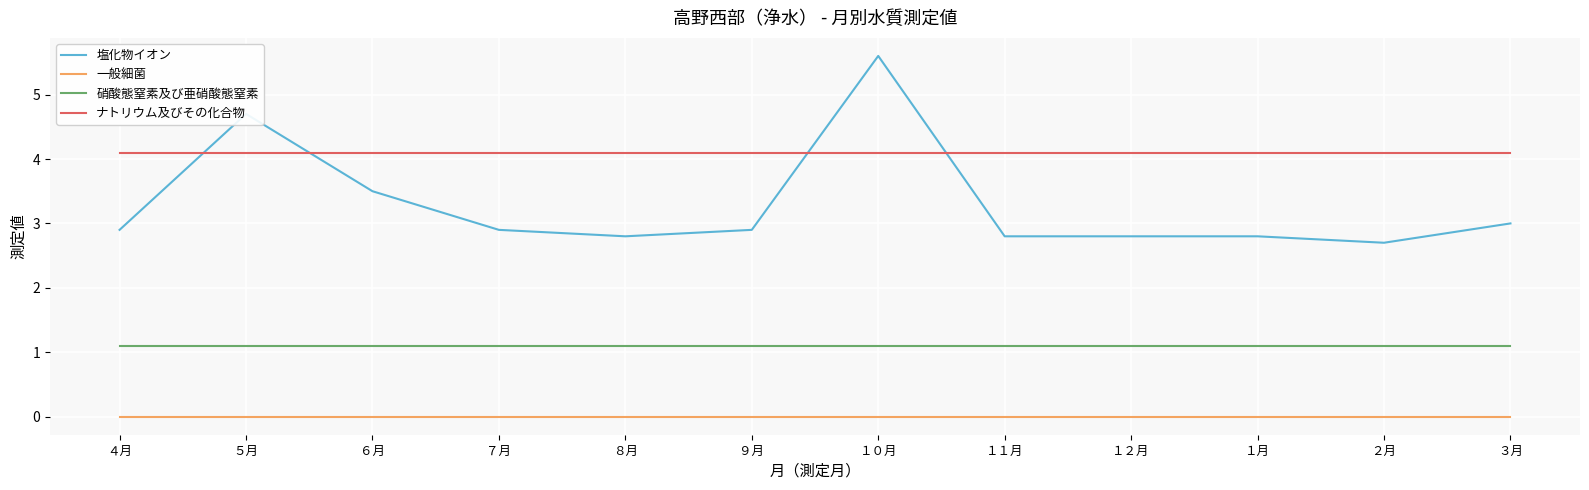

True or false: 硝酸態窒素及び亜硝酸態窒素 and ナトリウム及びその化合物 cross at least once.

False